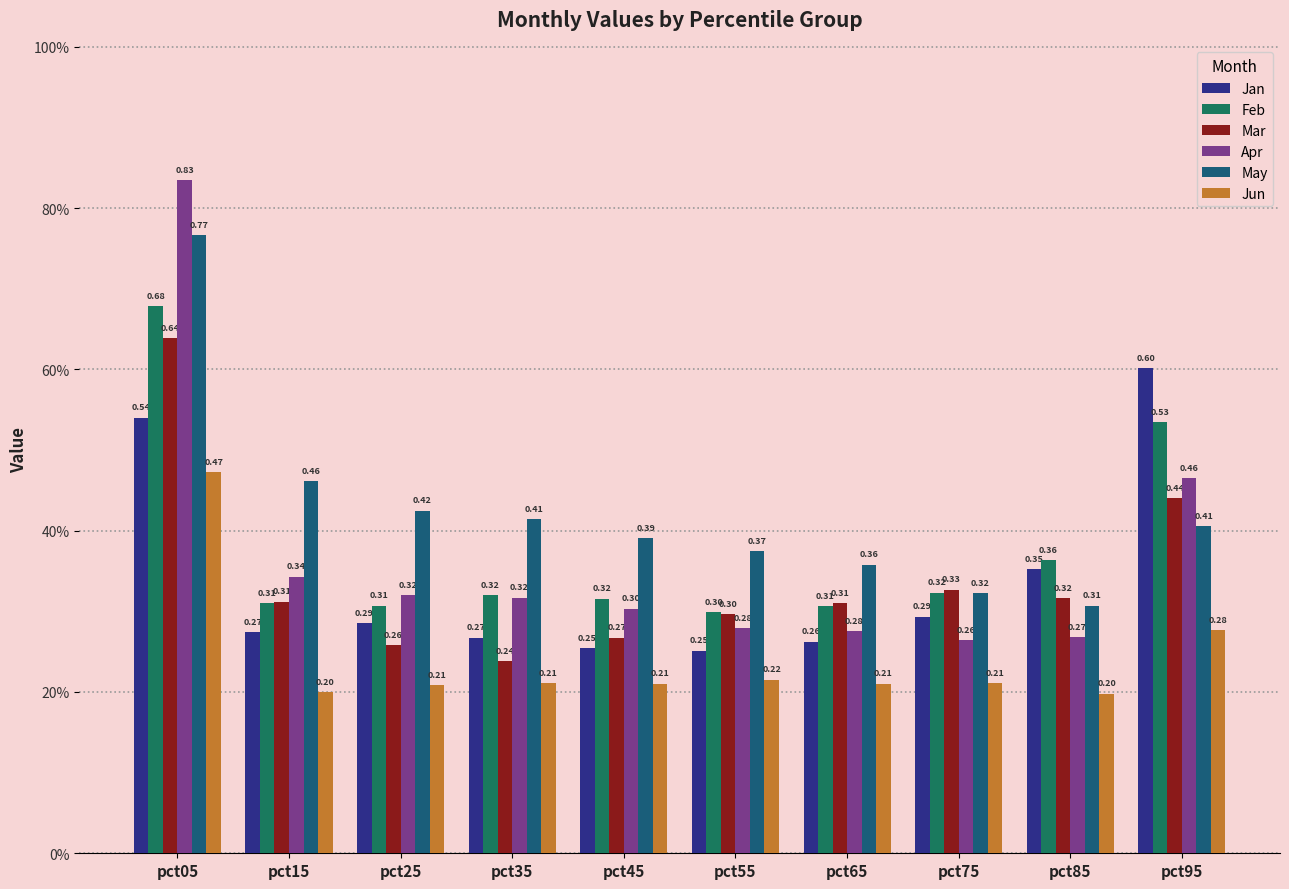

Are the bars horizontal?

No